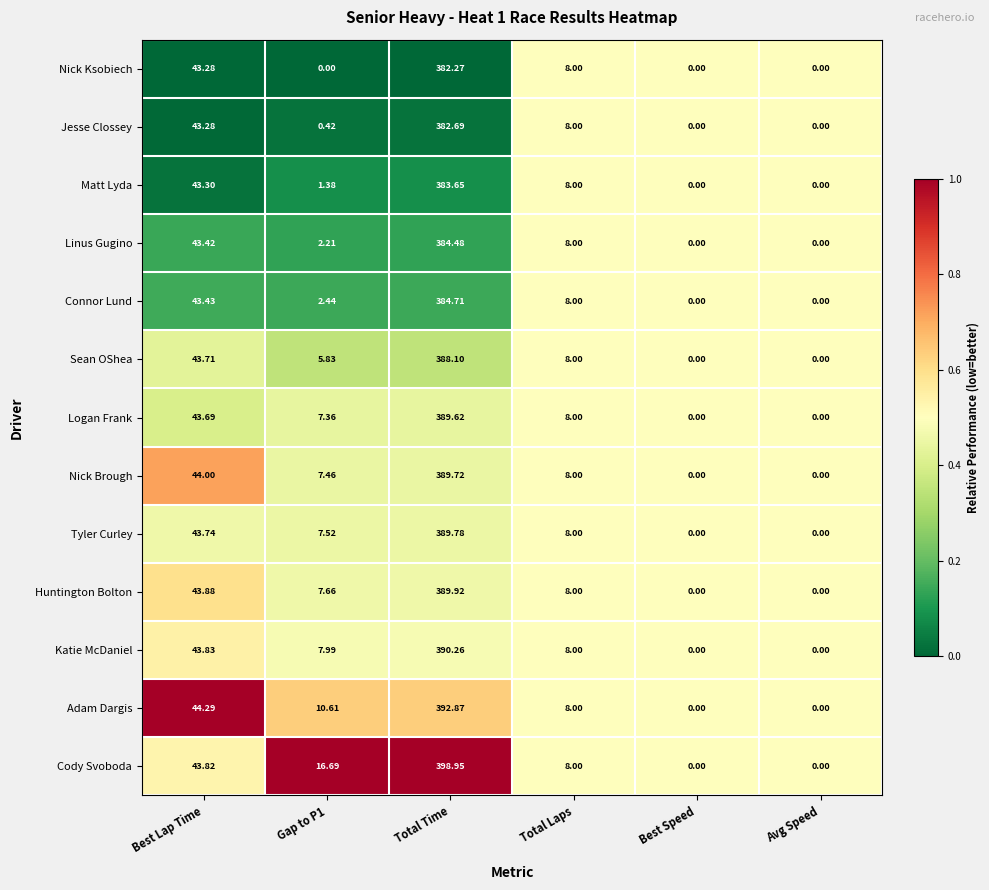

List the series in order of their peak value, highest first.

Cody Svoboda, Adam Dargis, Katie McDaniel, Huntington Bolton, Tyler Curley, Nick Brough, Logan Frank, Sean OShea, Connor Lund, Linus Gugino, Matt Lyda, Jesse Clossey, Nick Ksobiech